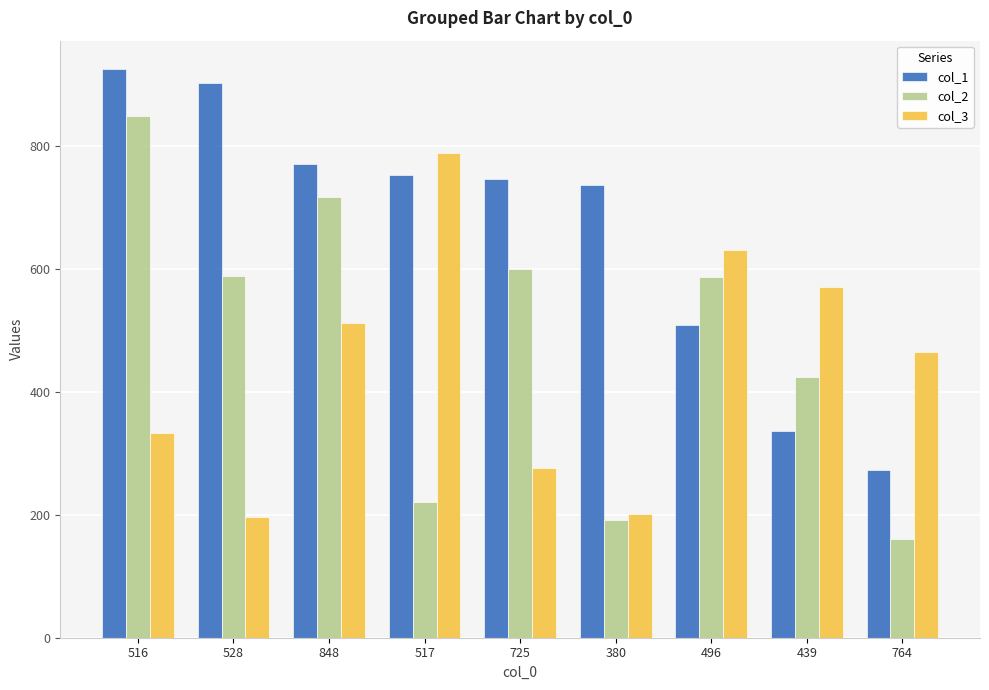

What is the lowest value of the col_1 series?

273